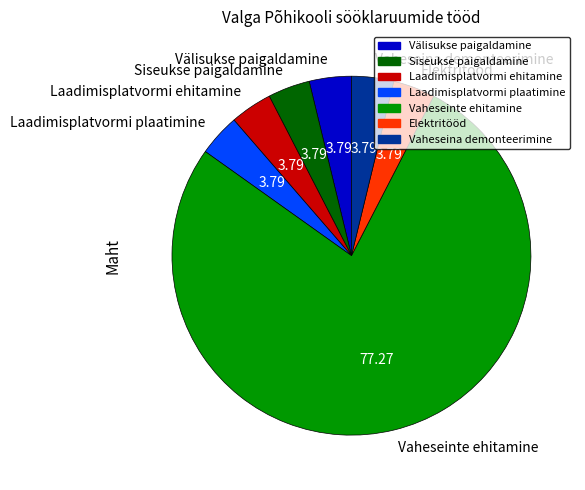

The Siseukse paigaldamine slice represents 4% of the pie. True or false?

True